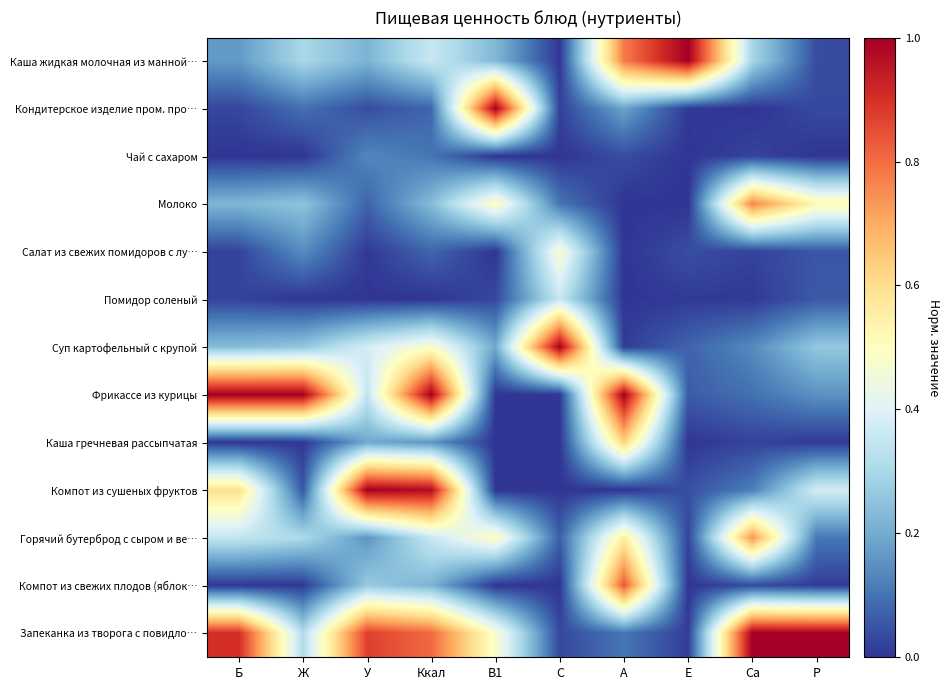

At how many categories does at least one series exceed 0?

10